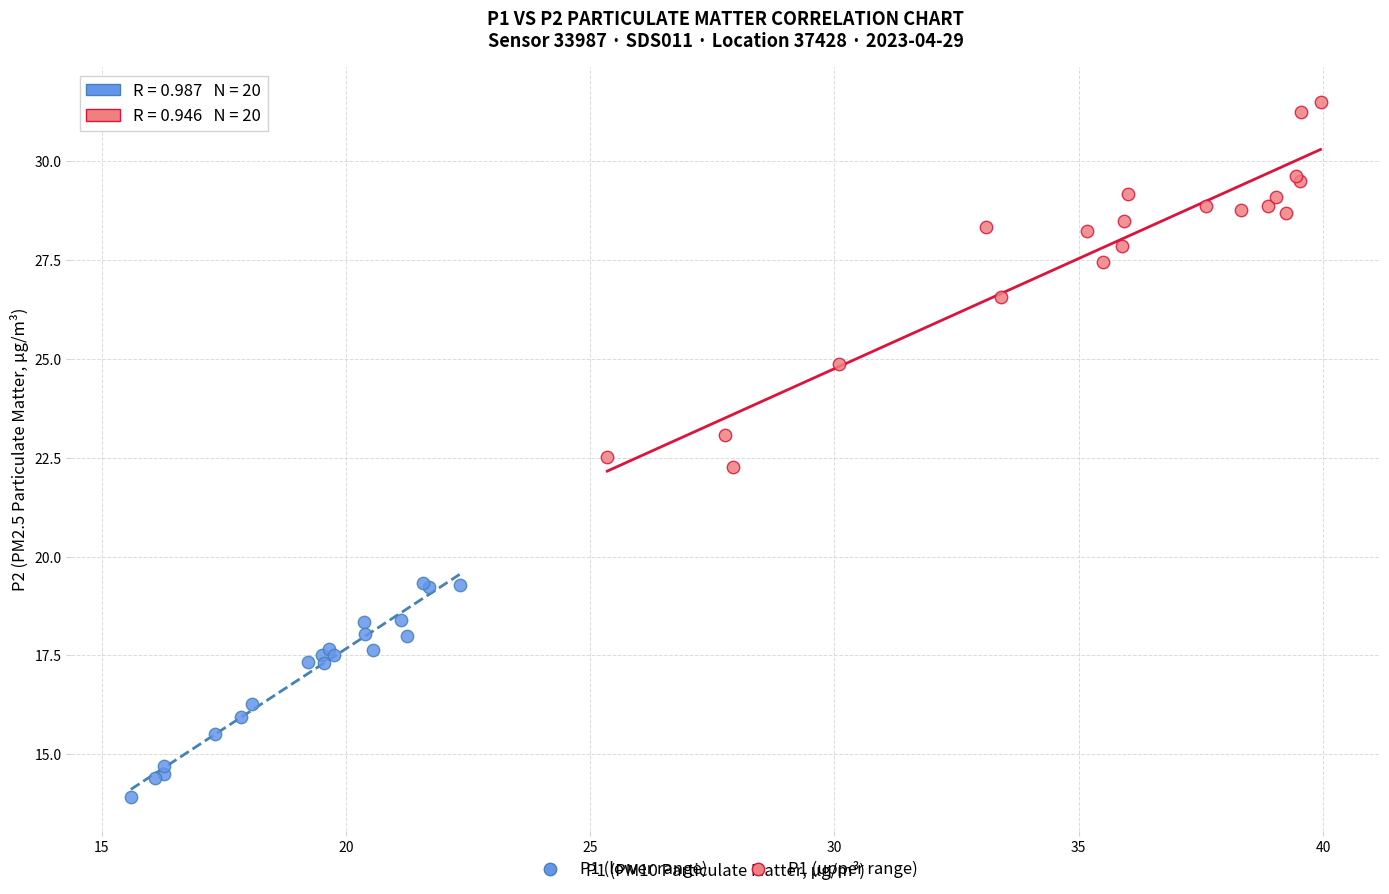

Which series contains the lowest Y value?

P1 (lower range)